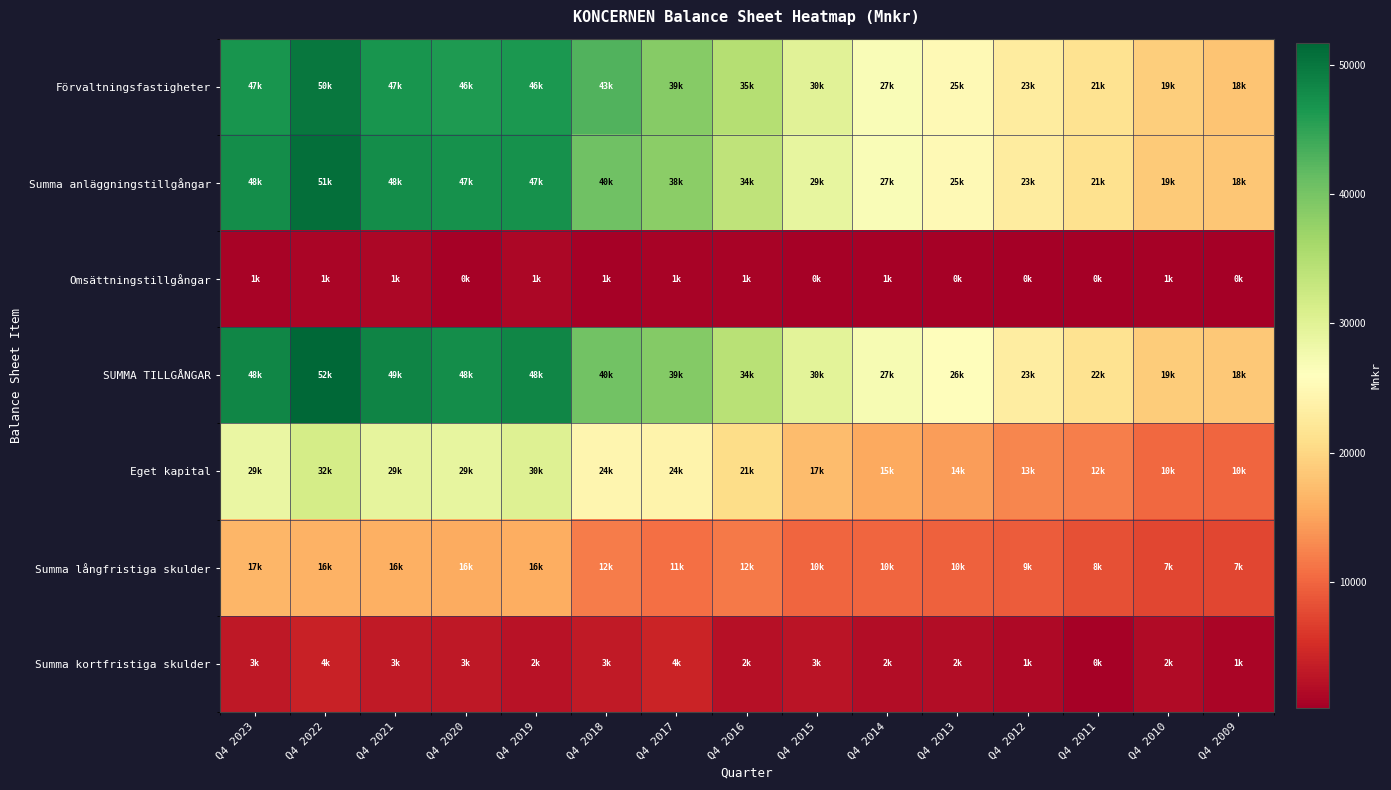

At how many categories does at least one series exceed 32708?

8